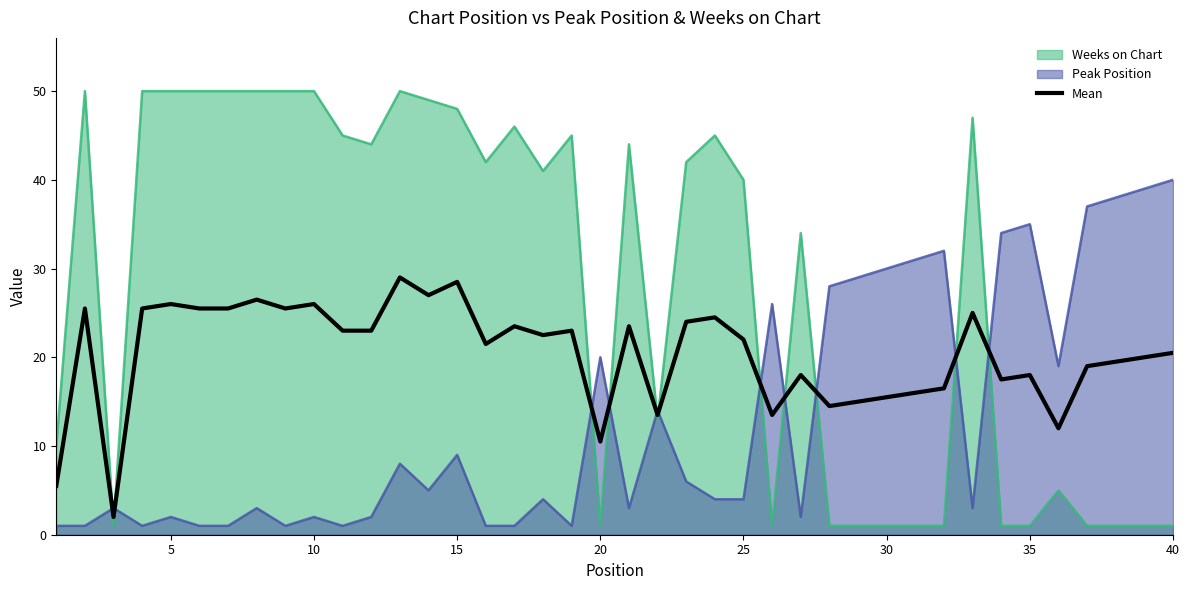

Which series has the largest range (max minus min)?

Weeks on Chart